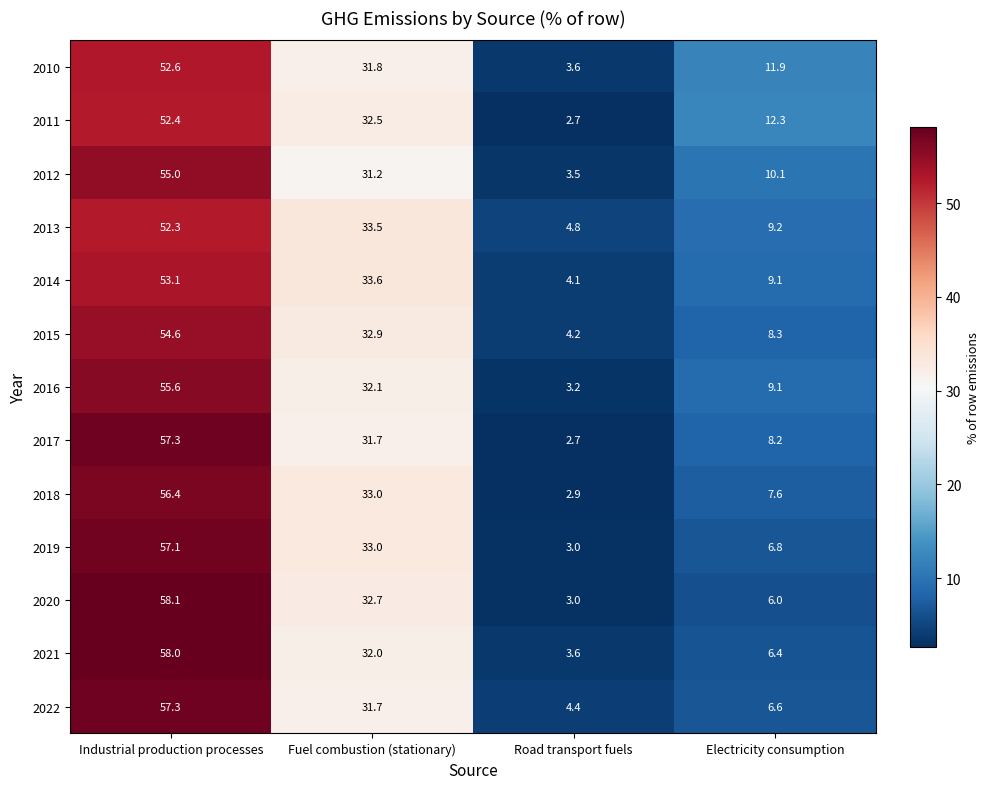

True or false: 2014 has a value of 53.1 at Industrial production processes.

True